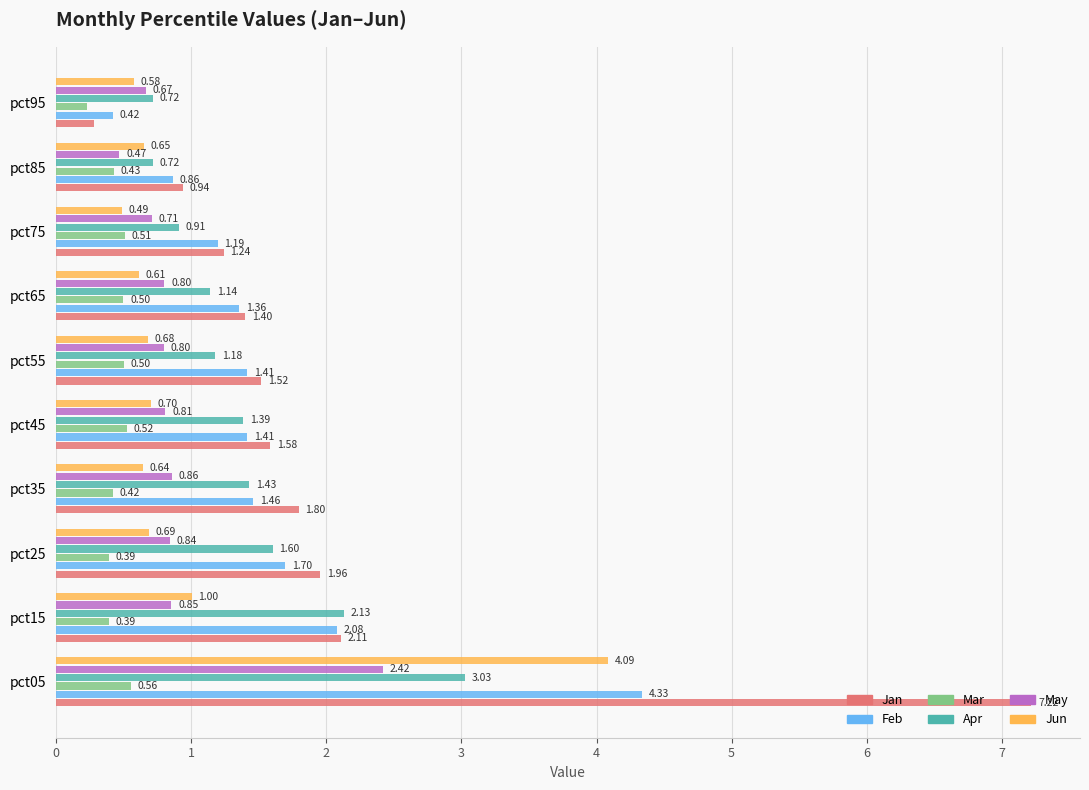

At pct55, list the series in order from smallest to largest.

Mar, Jun, May, Apr, Feb, Jan